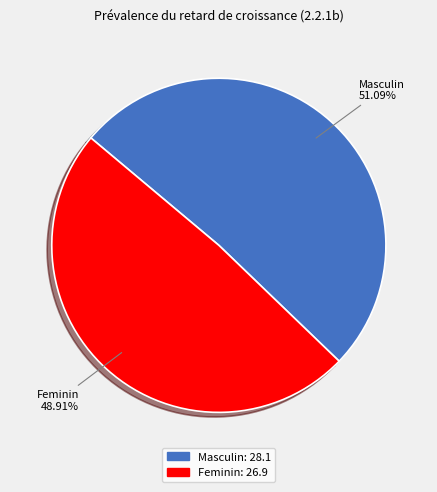

How many segments does this pie chart have?

2